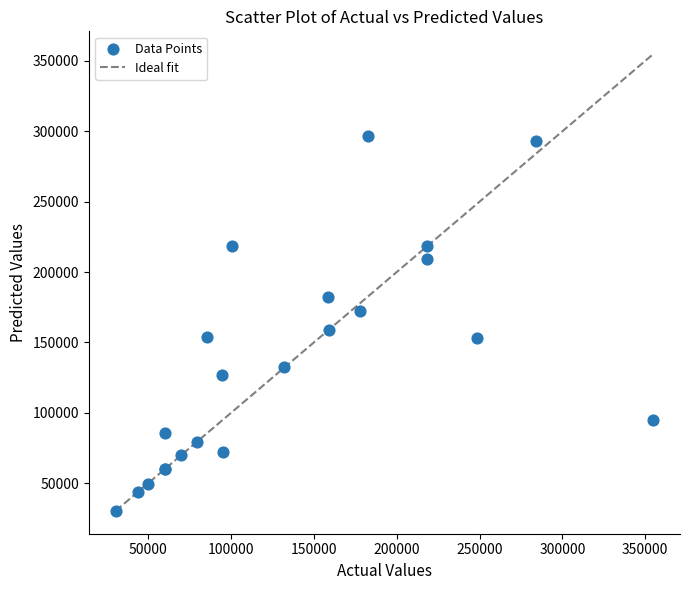

What Y value in the scatter plot is closest to 163614?

158668.1